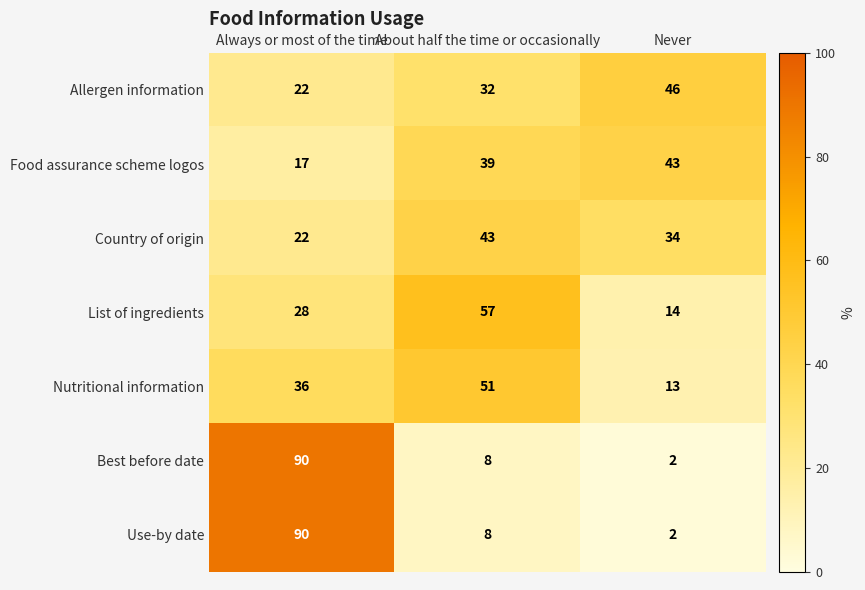

Read the Food assurance scheme logos value at Always or most of the time, to the nearest 10.

20